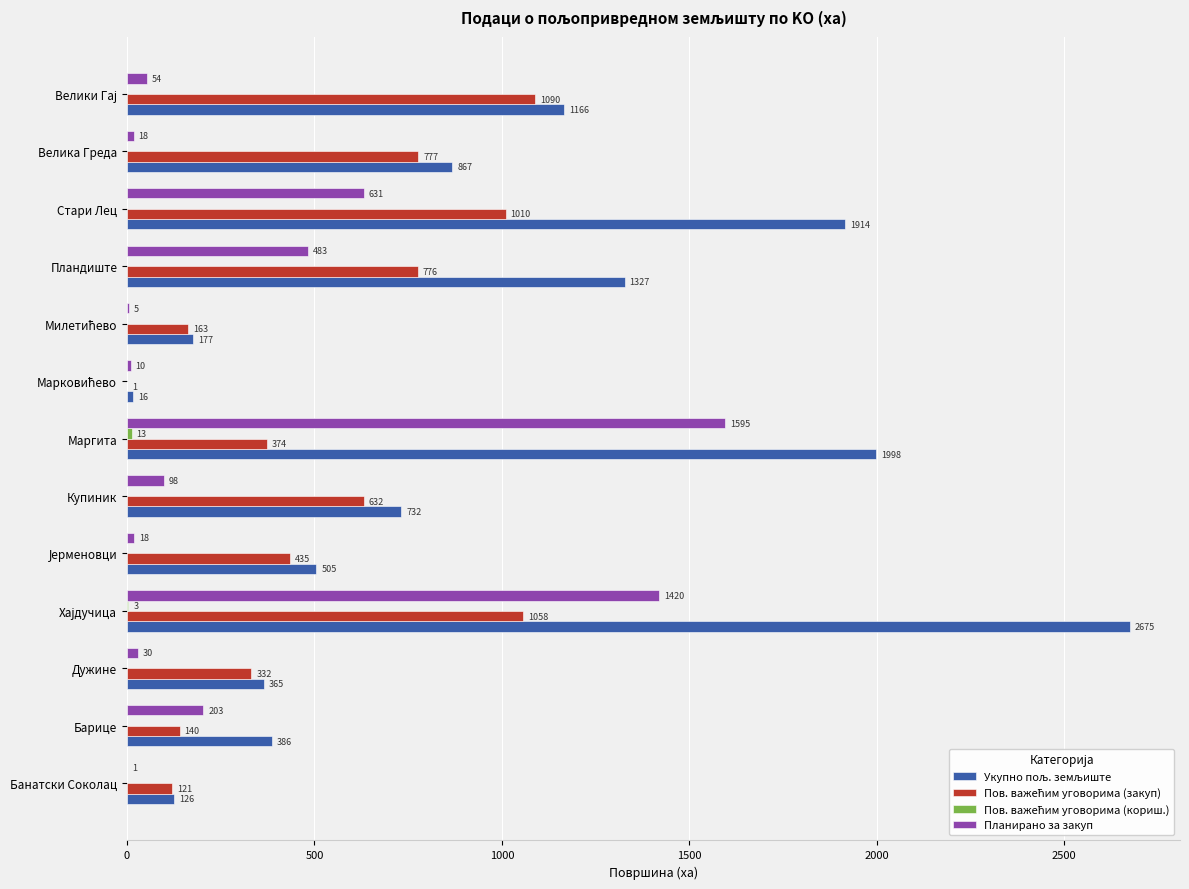

What is the greatest value displayed?

2674.9